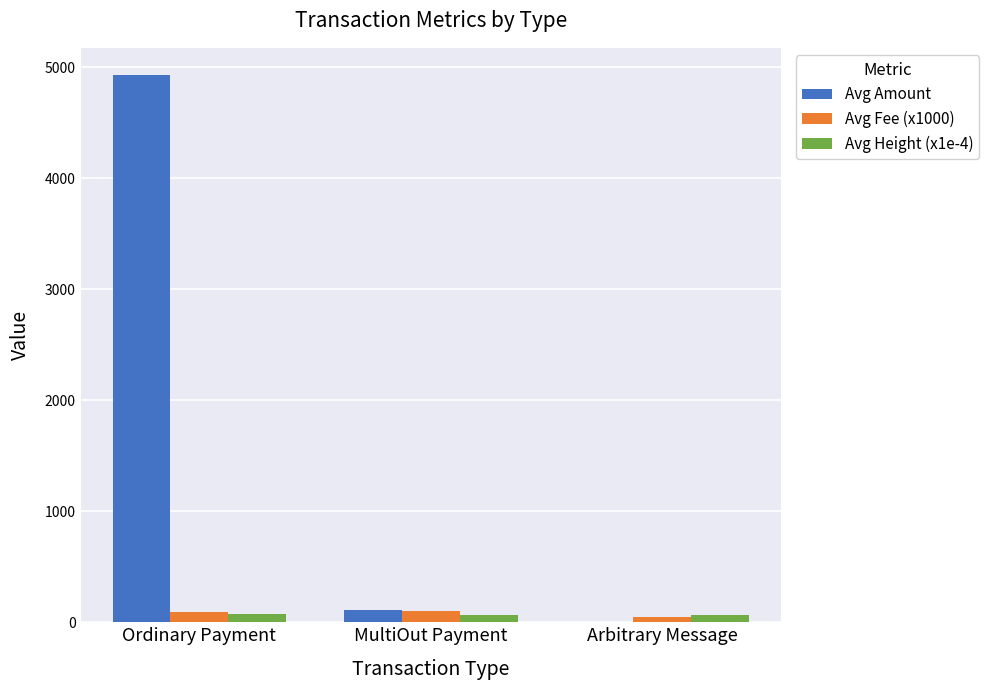

What is the sum of the Avg Amount values at MultiOut Payment and Ordinary Payment?

5037.8